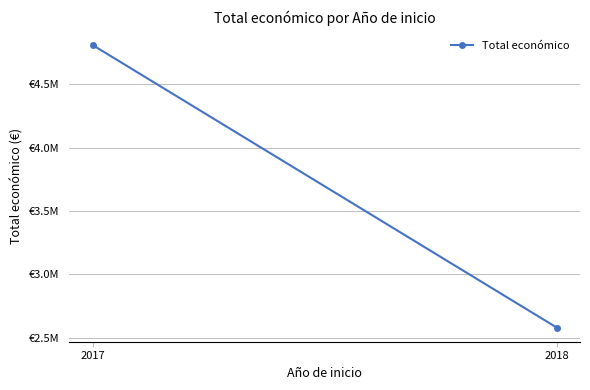

Which label corresponds to the smallest value in the chart?

2018